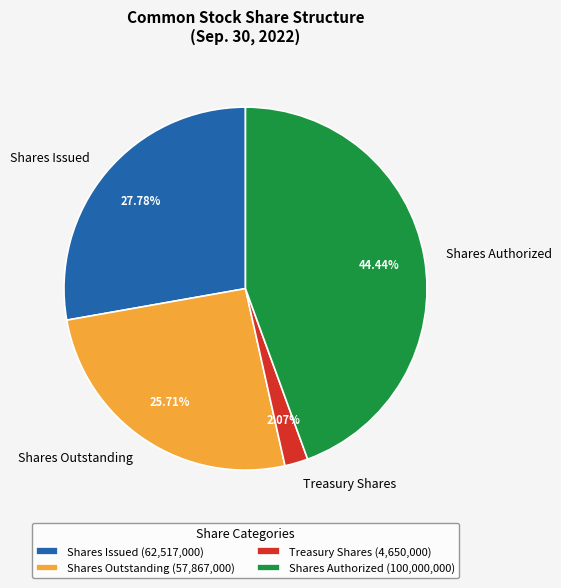

To the nearest percent, what portion does Shares Authorized represent?

44%